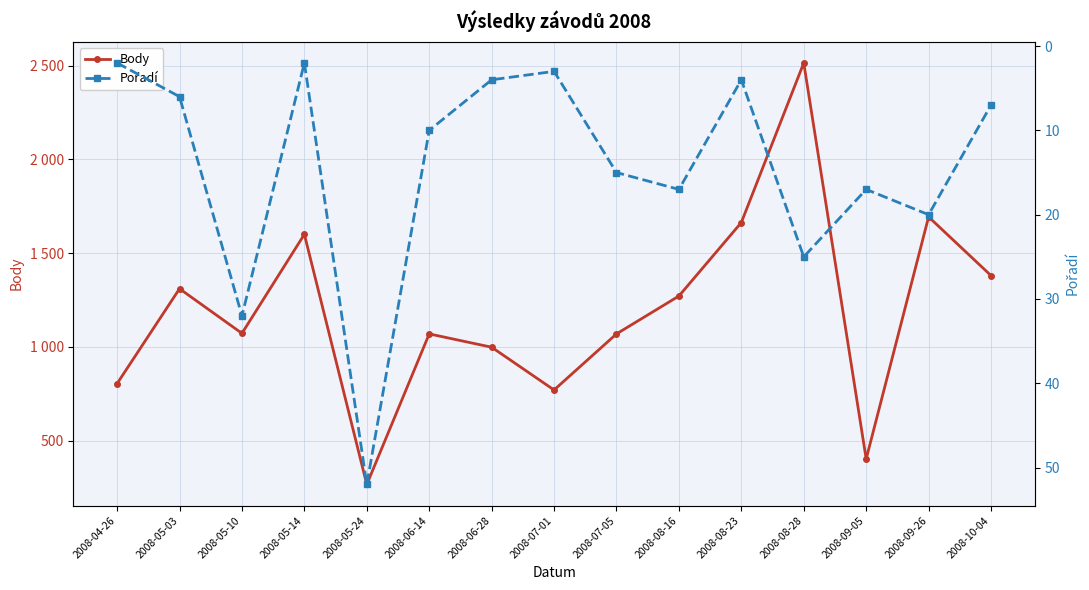

At 2008-07-05, list the series in order from largest to smallest.

Body, Pořadí